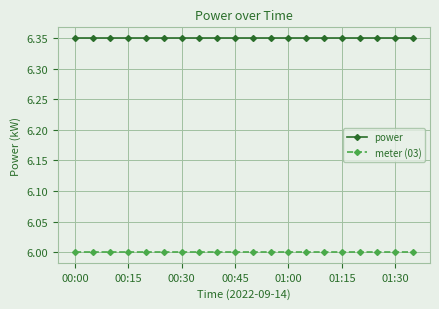

True or false: meter (03) and power intersect in this chart.

False